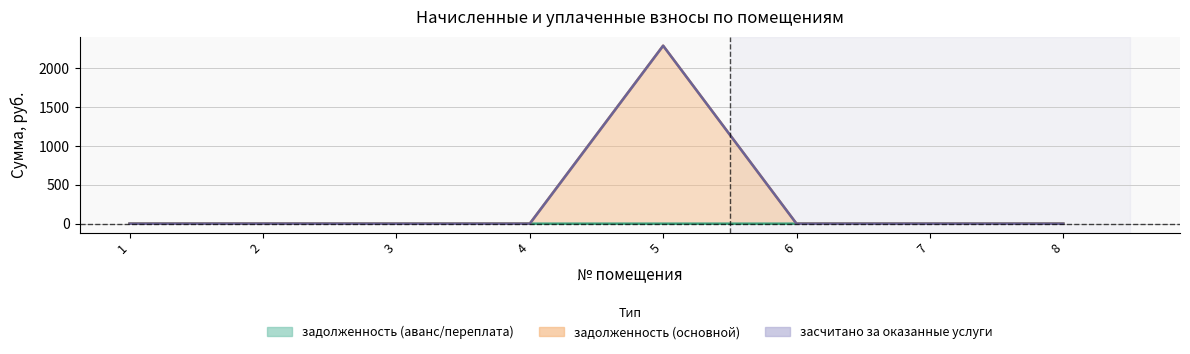

The задолженность (основной) series shows 3316.1 at 5. True or false?

False